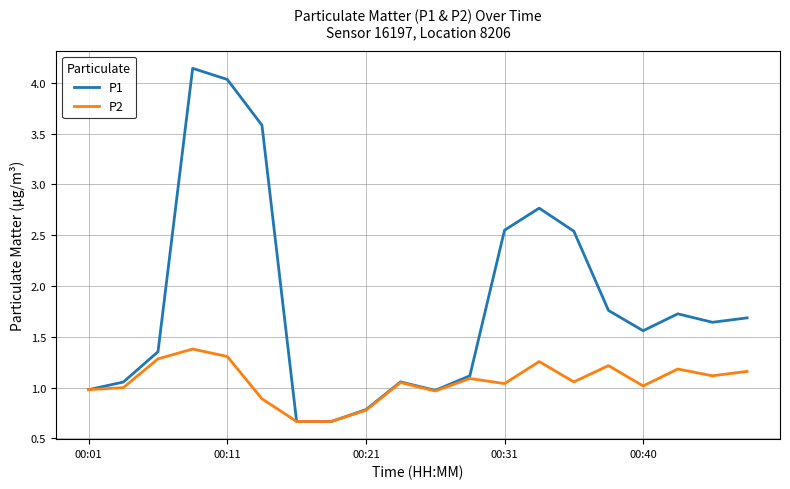

Which series has the largest total across all categories?

P1